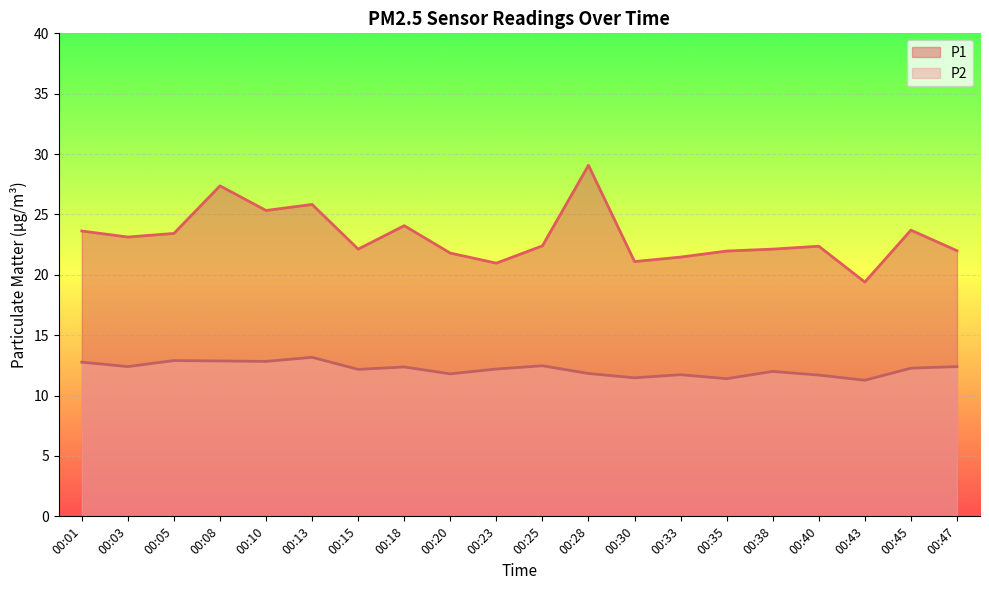

What is the greatest value displayed?

29.1